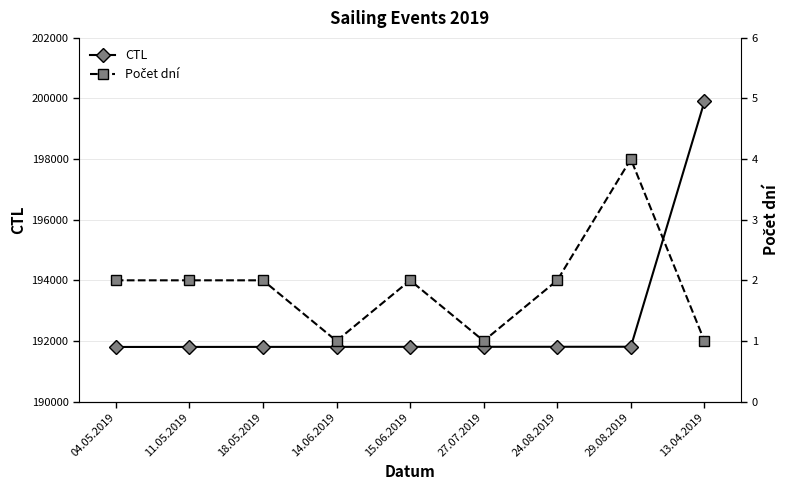

Rank the categories by CTL value from lowest to highest.

04.05.2019, 11.05.2019, 18.05.2019, 14.06.2019, 15.06.2019, 27.07.2019, 24.08.2019, 29.08.2019, 13.04.2019